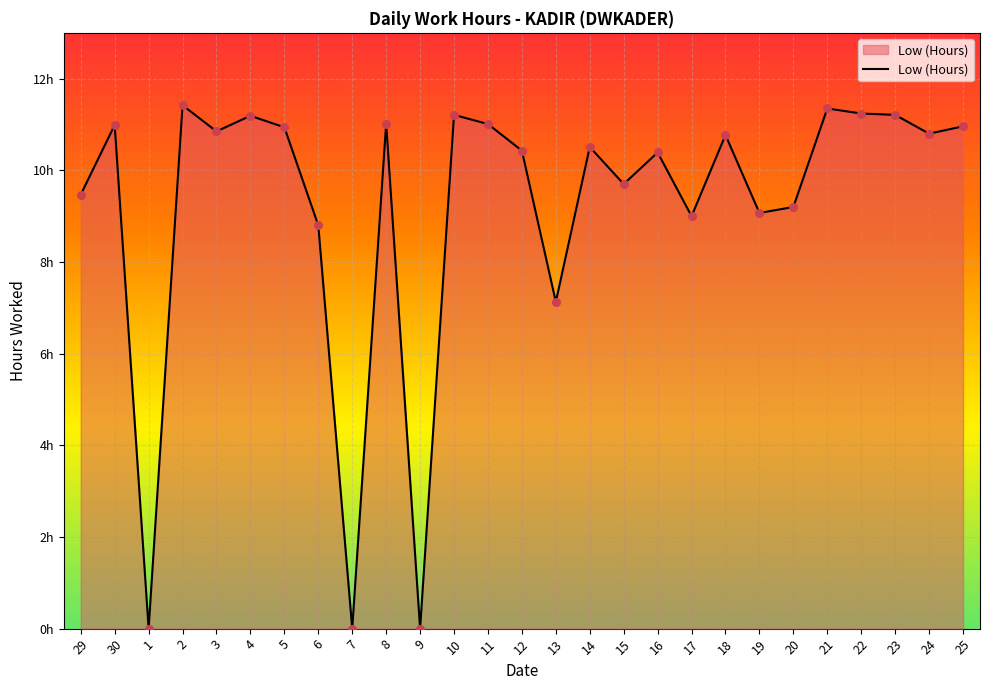

What is the change in value from 30 to 12?

-0.6